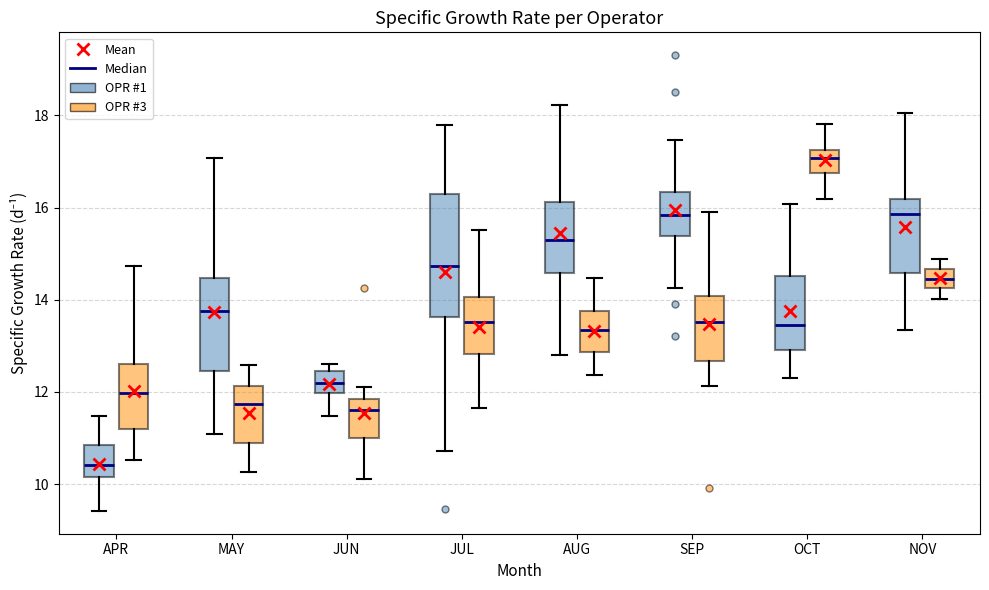

Comparing the boxes themselves (not the whiskers), which one is the tallest?

JUL (OPR #1)